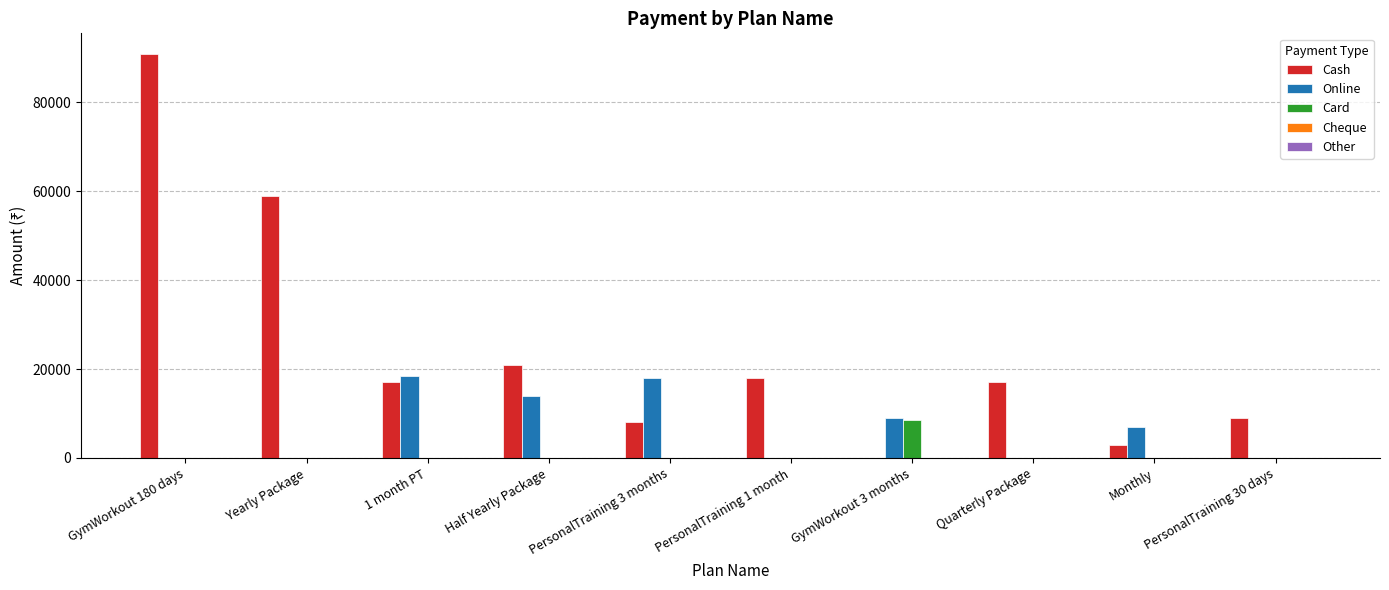

The value of Cash at 1 month PT is 30527. True or false?

False